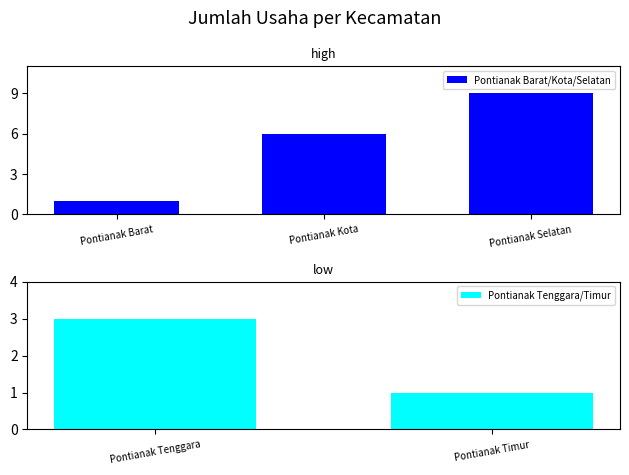

Is it true that Pontianak Barat/Kota/Selatan equals 6 at Pontianak Kota?

True